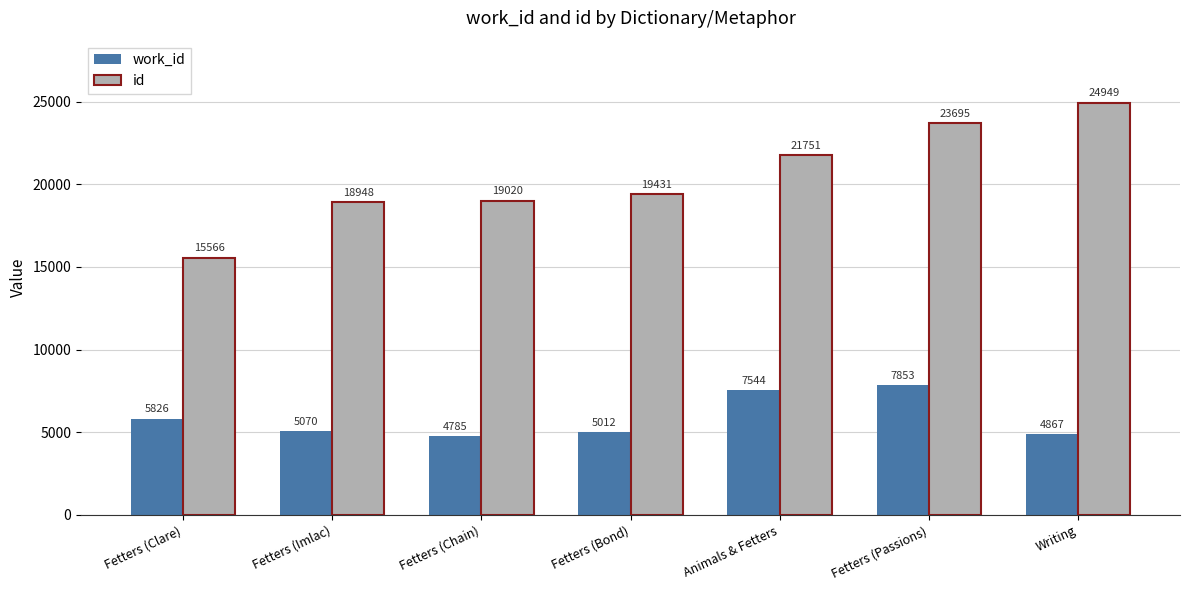

What is the label of the 7th bar from the right?

Fetters (Clare)